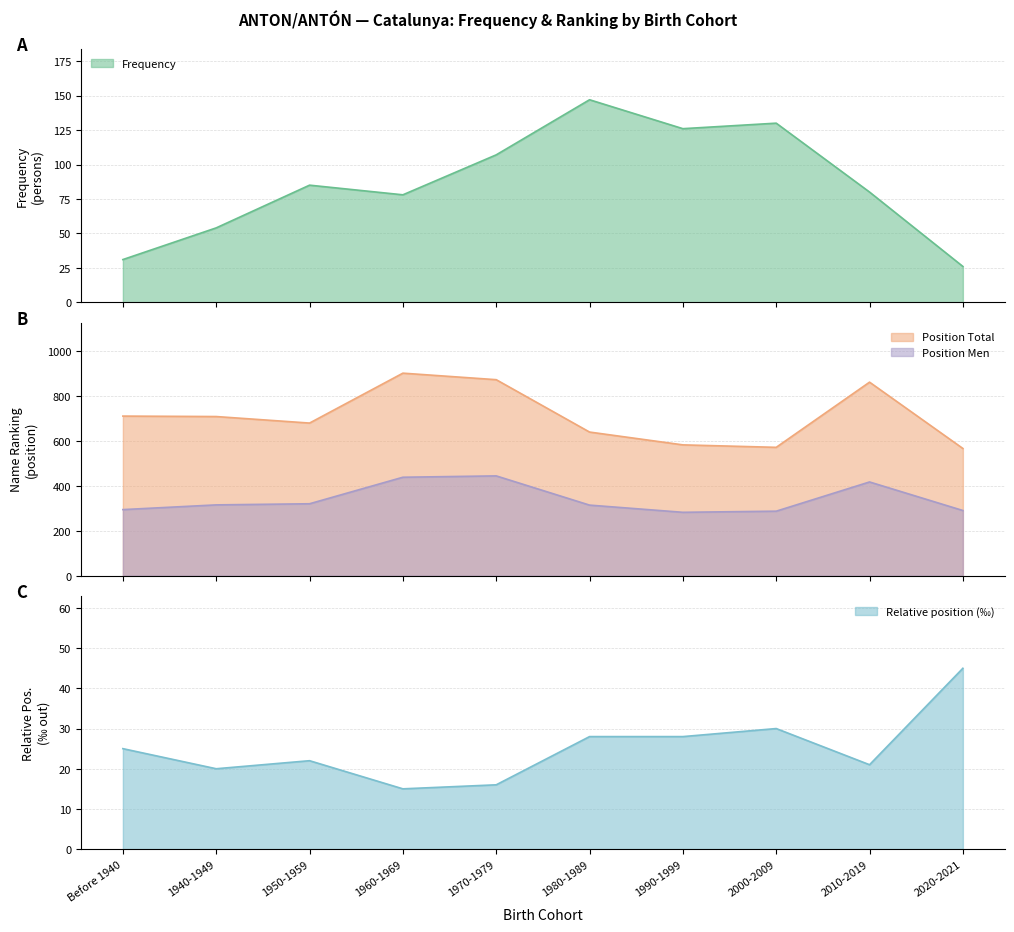

What is the maximum value for Position Total?

901